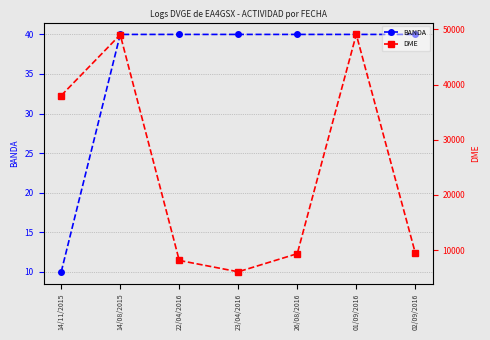

What is the label of the 2nd point from the left?

14/08/2015